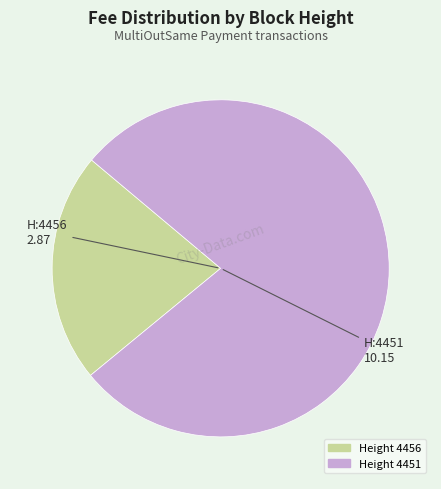

Is there any slice that represents more than half of the pie?

Yes